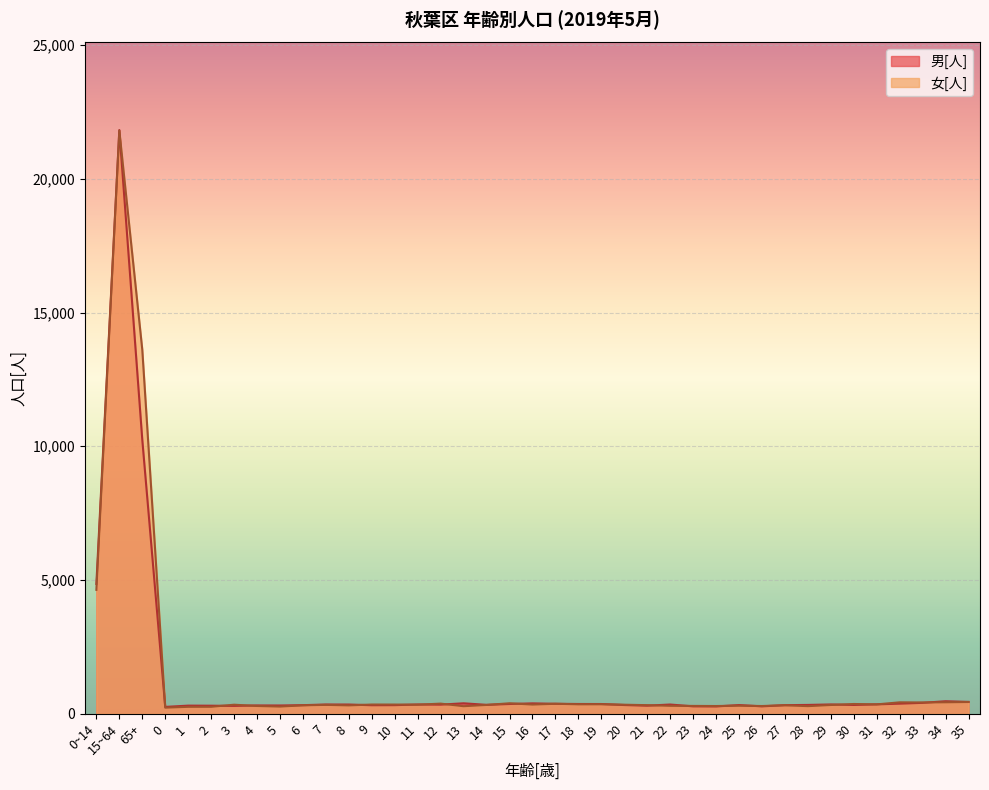

At which category is the sum across all series the highest?

15~64